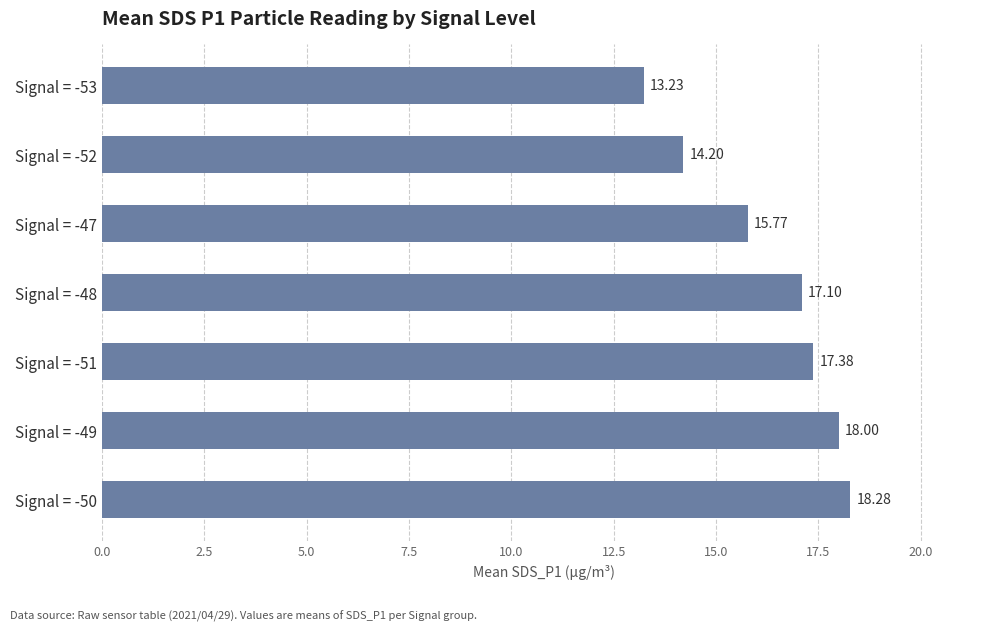

Between Signal = -48 and Signal = -50, which is larger?

Signal = -50